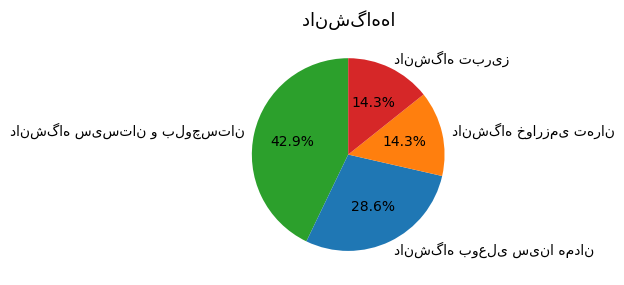

Does any single category account for the majority?

No